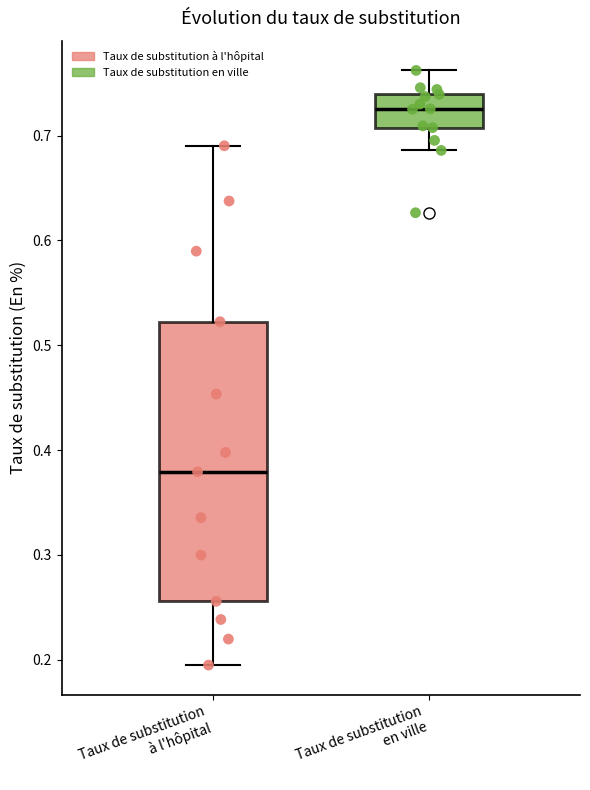

Reading left to right, read every box against the y-axis: the position of its median line, the range the box covers, and the ends of its whiskers. The values are not printed on the chart, so give them approximately, as read against the axis.

Taux de substitution à l'hôpital: median 0.38, box 0.26 to 0.52, whiskers 0.19 to 0.69
Taux de substitution en ville: median 0.73, box 0.71 to 0.74, whiskers 0.69 to 0.76